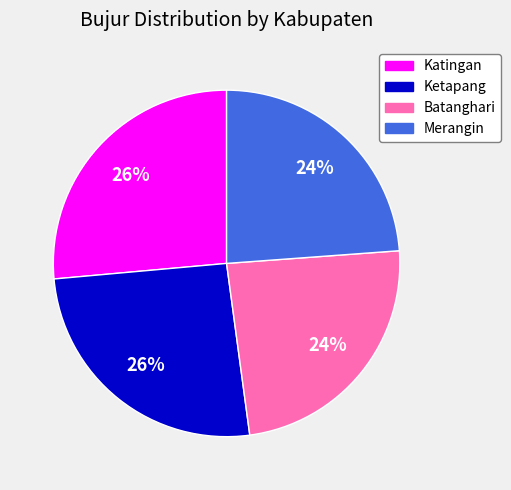

True or false: Batanghari accounts for 24% of the total.

True